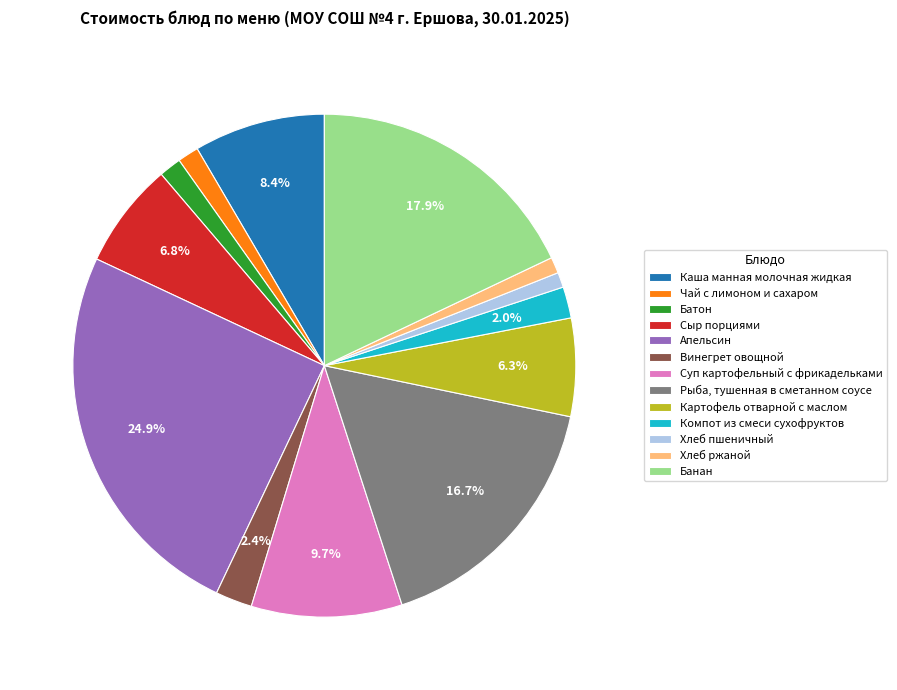

What percentage do Суп картофельный с фрикадельками and Рыба, тушенная в сметанном соусе together represent?

26.4%